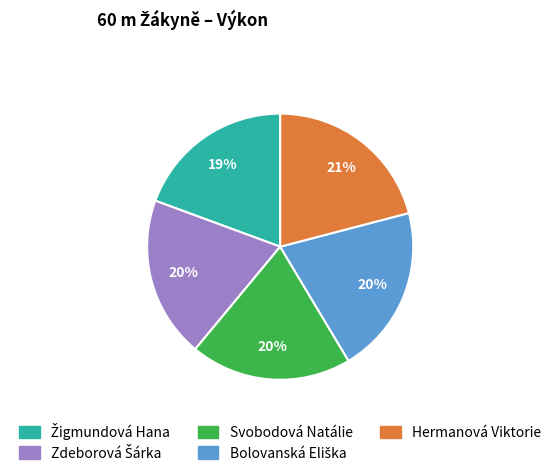

Is it true that Hermanová Viktorie is 29% of the pie?

False